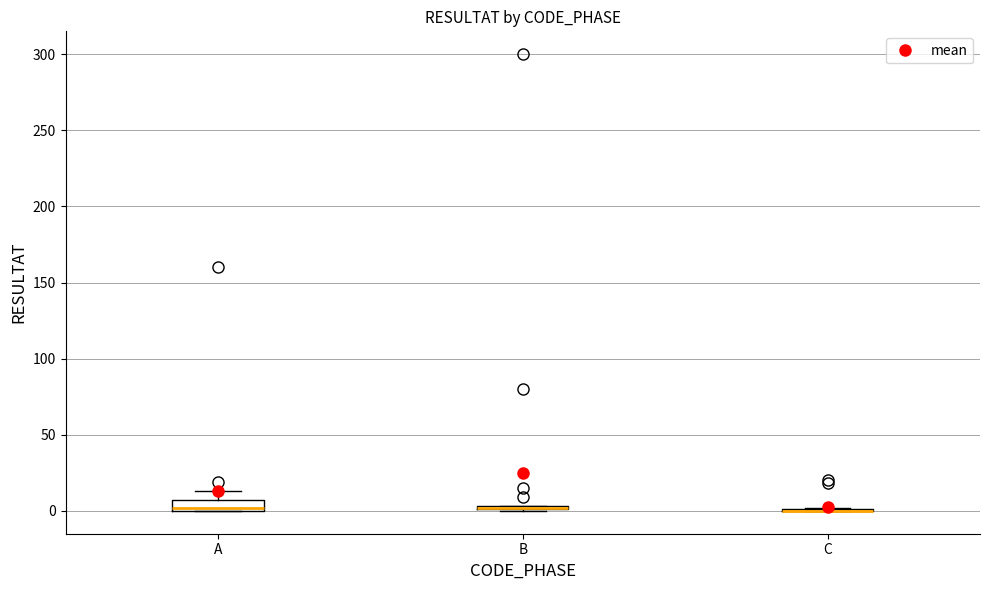

Where is the lower edge of the box for B on the y-axis? The values are not printed on the chart, so give them approximately, as read against the axis.

0